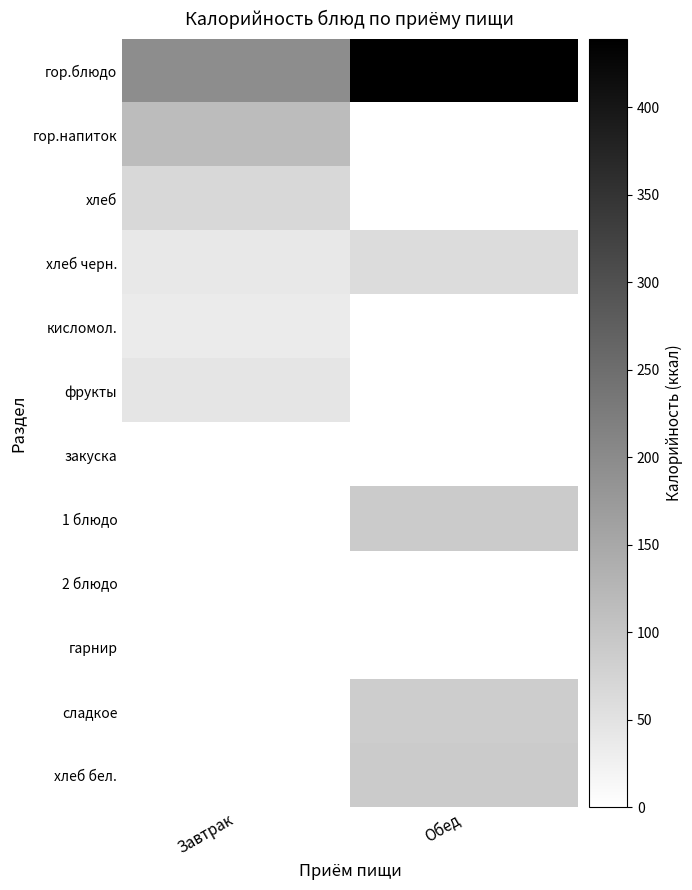

Which series has the widest spread of values?

гор.блюдо